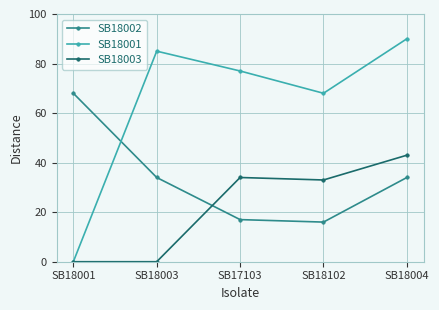

Reading left to right, what are all the values shown in this chart?

SB18002: 68	34	17	16	34
SB18001: 0	85	77	68	90
SB18003: 0	0	34	33	43